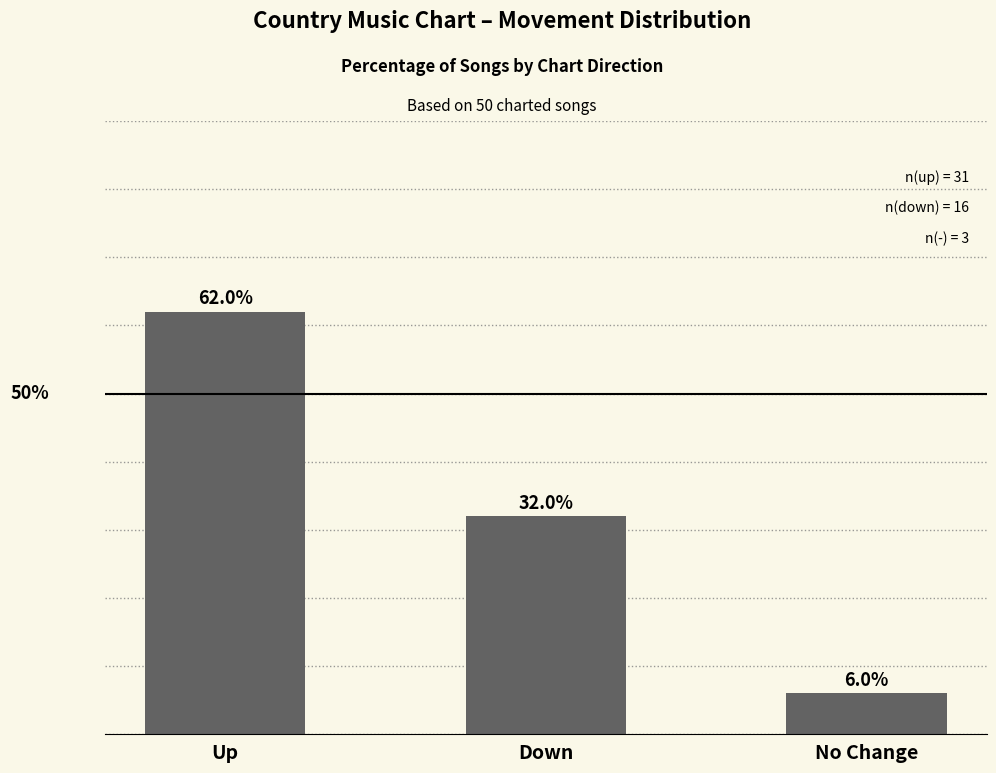

What is the label of the 3rd bar from the right?

Up